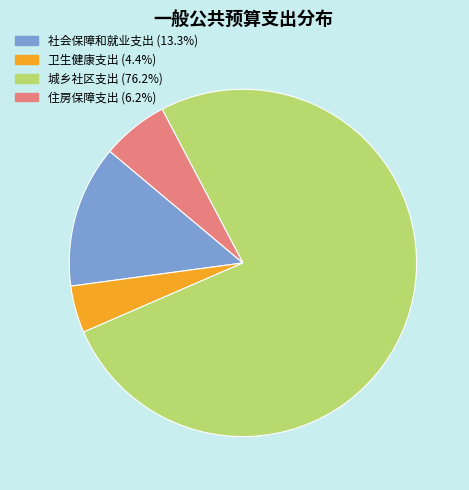

Which category accounts for the majority?

城乡社区支出